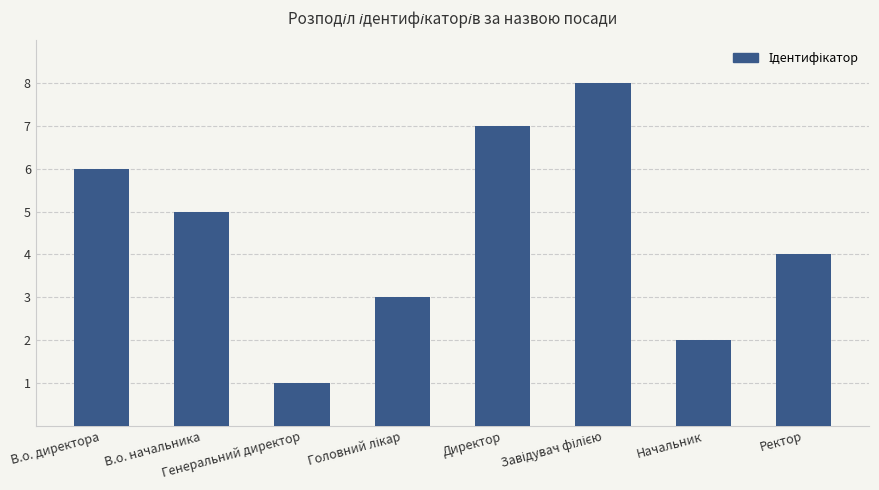

How many data points are less than 5?

4